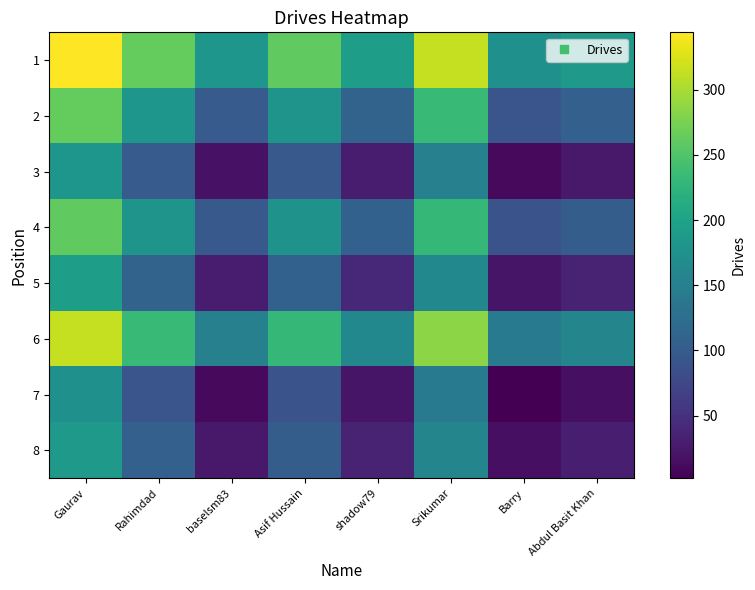

Reading left to right, transcribe all the data shown in this chart.

1: Gaurav=344.0	Rahimdad=263.0	baselsm83=181.5	Asif Hussain=260.0	shadow79=192.0	Srikumar=314.0	Barry=173.0	Abdul Basit Khan=187.5
2: Gaurav=263.0	Rahimdad=182.0	baselsm83=100.5	Asif Hussain=179.0	shadow79=111.0	Srikumar=233.0	Barry=92.0	Abdul Basit Khan=106.5
3: Gaurav=181.5	Rahimdad=100.5	baselsm83=19.0	Asif Hussain=97.5	shadow79=29.5	Srikumar=151.5	Barry=10.5	Abdul Basit Khan=25.0
4: Gaurav=260.0	Rahimdad=179.0	baselsm83=97.5	Asif Hussain=176.0	shadow79=108.0	Srikumar=230.0	Barry=89.0	Abdul Basit Khan=103.5
5: Gaurav=192.0	Rahimdad=111.0	baselsm83=29.5	Asif Hussain=108.0	shadow79=40.0	Srikumar=162.0	Barry=21.0	Abdul Basit Khan=35.5
6: Gaurav=314.0	Rahimdad=233.0	baselsm83=151.5	Asif Hussain=230.0	shadow79=162.0	Srikumar=284.0	Barry=143.0	Abdul Basit Khan=157.5
7: Gaurav=173.0	Rahimdad=92.0	baselsm83=10.5	Asif Hussain=89.0	shadow79=21.0	Srikumar=143.0	Barry=2.0	Abdul Basit Khan=16.5
8: Gaurav=187.5	Rahimdad=106.5	baselsm83=25.0	Asif Hussain=103.5	shadow79=35.5	Srikumar=157.5	Barry=16.5	Abdul Basit Khan=31.0